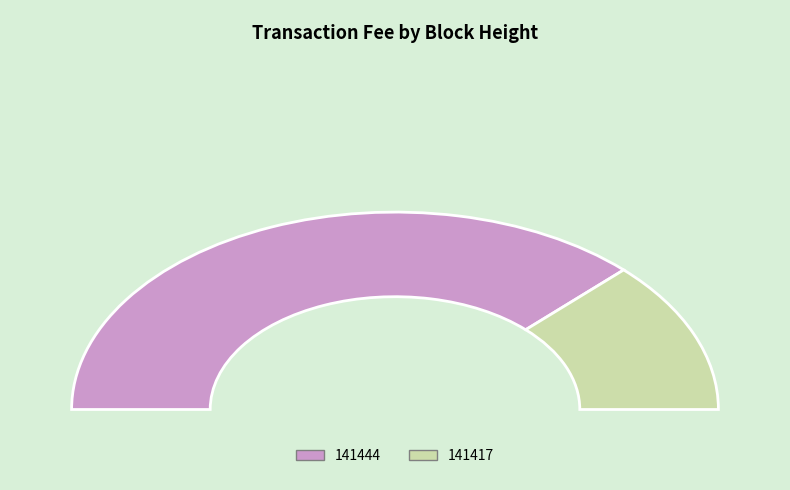

Which slice represents more than half of the pie?

141417